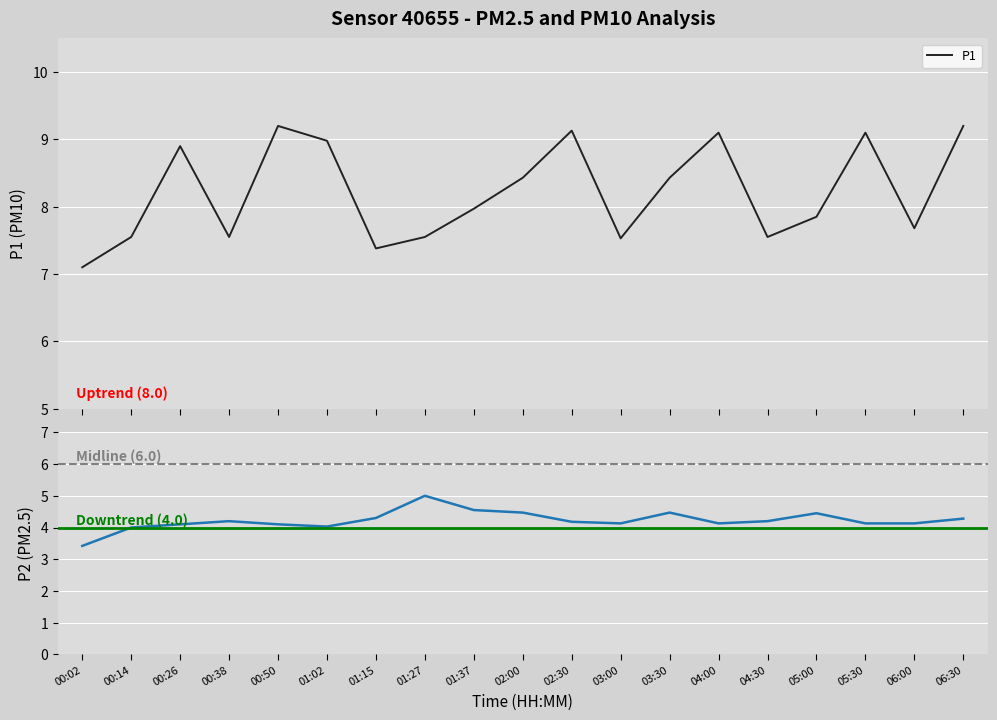

The P1 series shows 12.2 at 06:30. True or false?

False